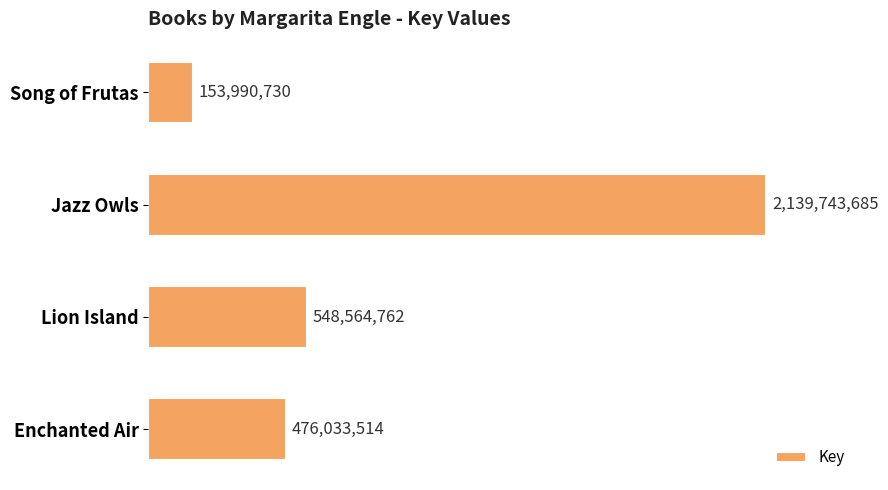

Does the chart contain any negative values?

No